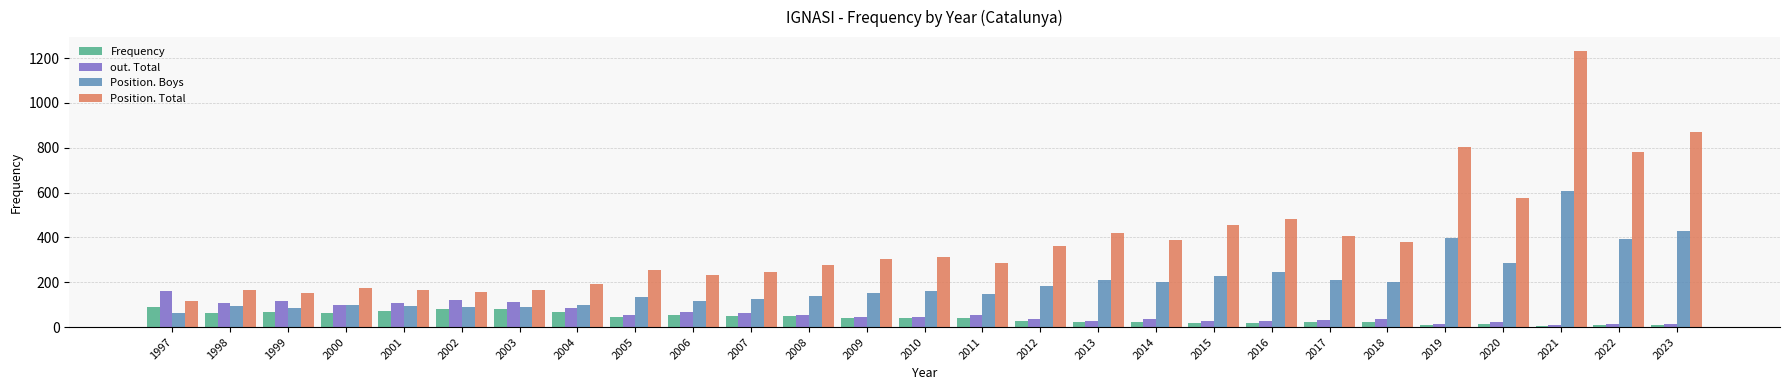

At how many categories does at least one series exceed 261?

16